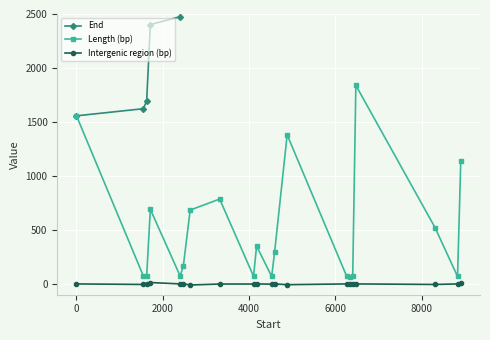

Is this an area chart (filled region under the line)?

No